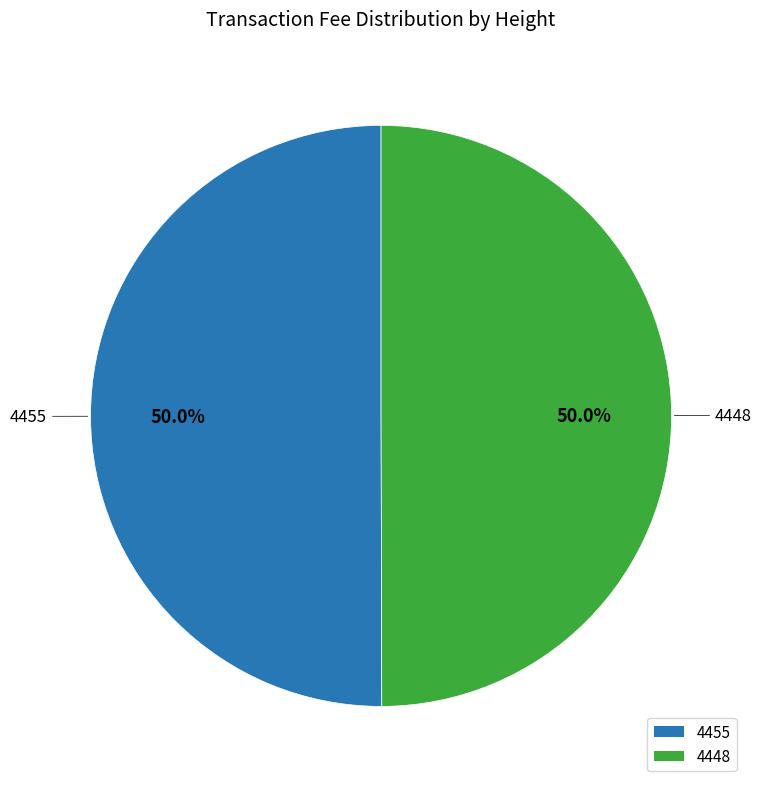

What portion of the pie excludes 4455?

50.0%